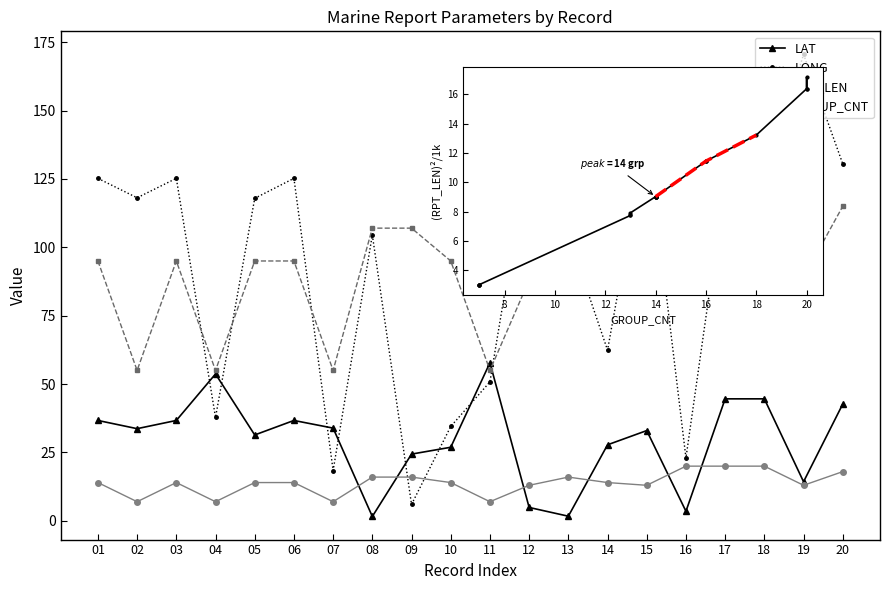

List the labels in order of RPT_LEN value, smallest first.

02, 04, 07, 11, 12, 15, 19, 01, 03, 05, 06, 10, 14, 08, 09, 13, 20, 16, 17, 18